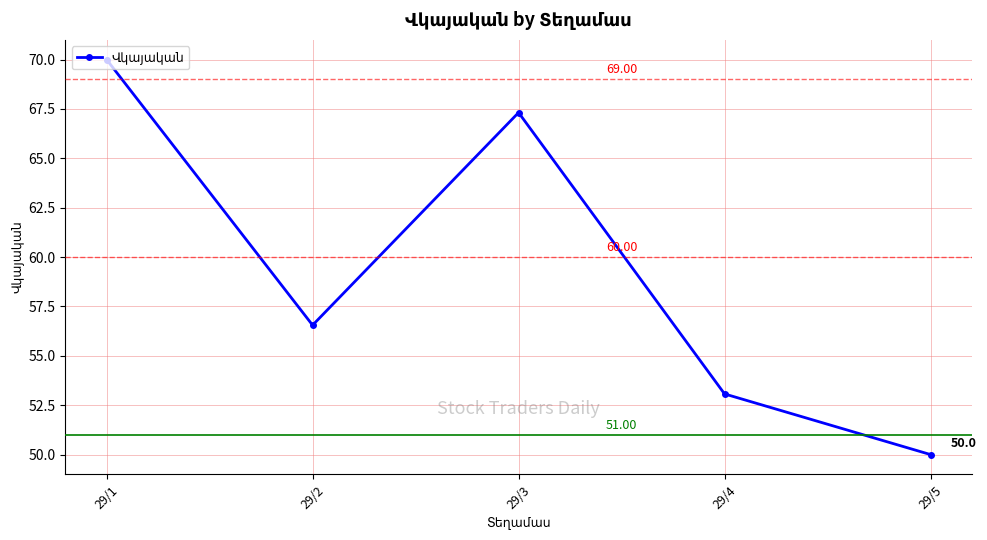

What is the maximum value shown in the chart?

70.0